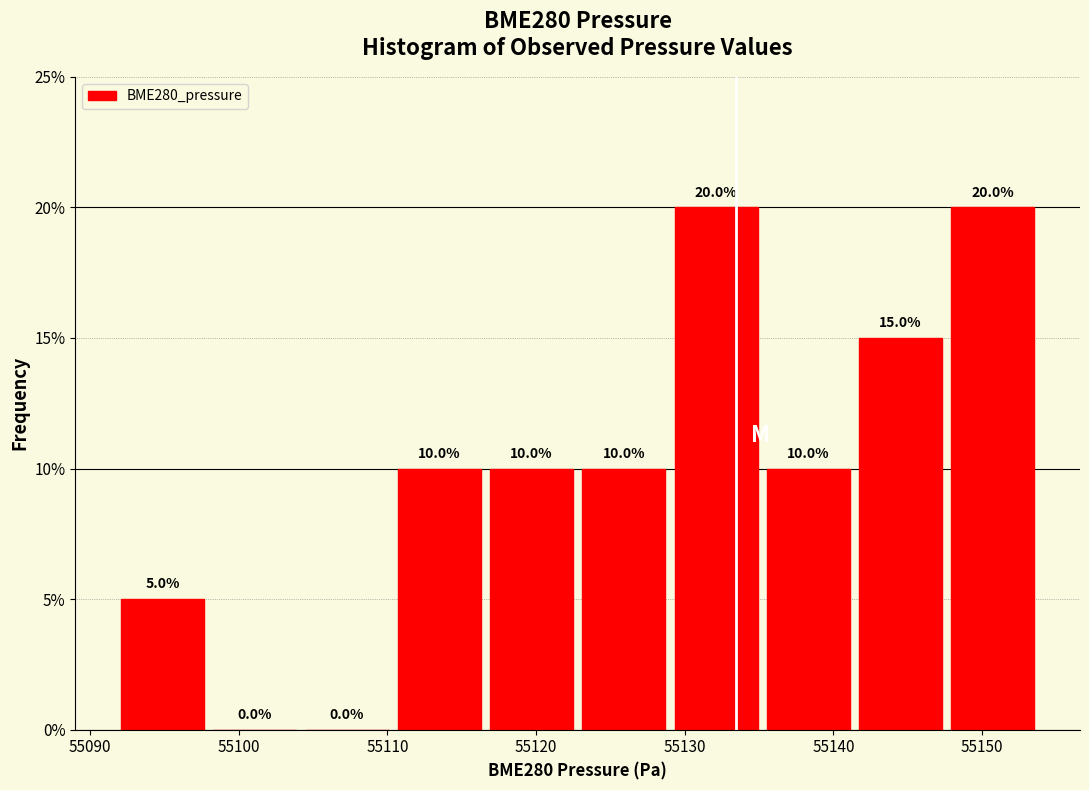

What is the height of the bar covering 55111 to 55117 on the x-axis? The bar edges are not printed on the chart, so give them approximately, as read against the axis.

10.0